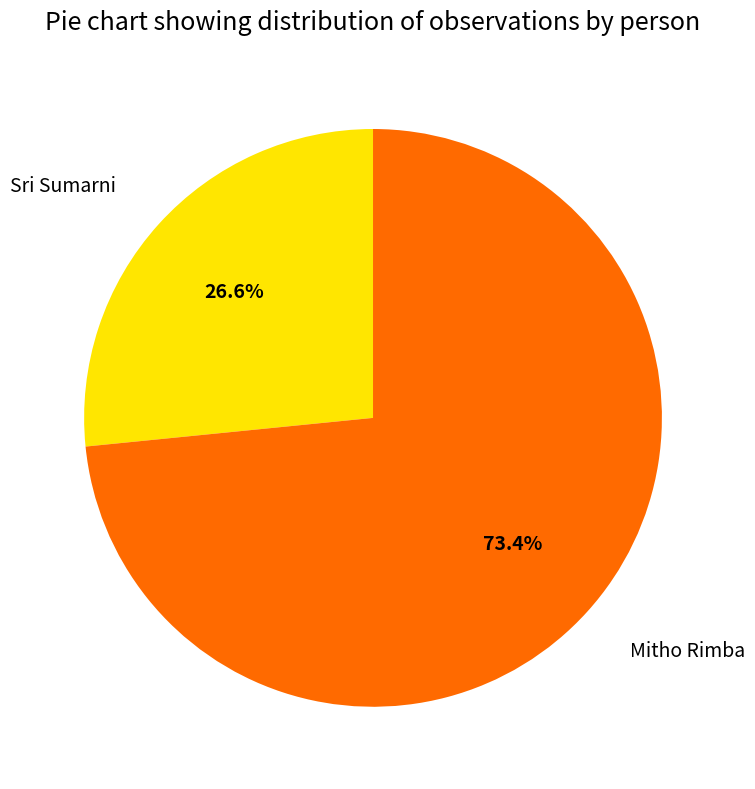

Combined, do Mitho Rimba and Sri Sumarni account for over 50%?

Yes